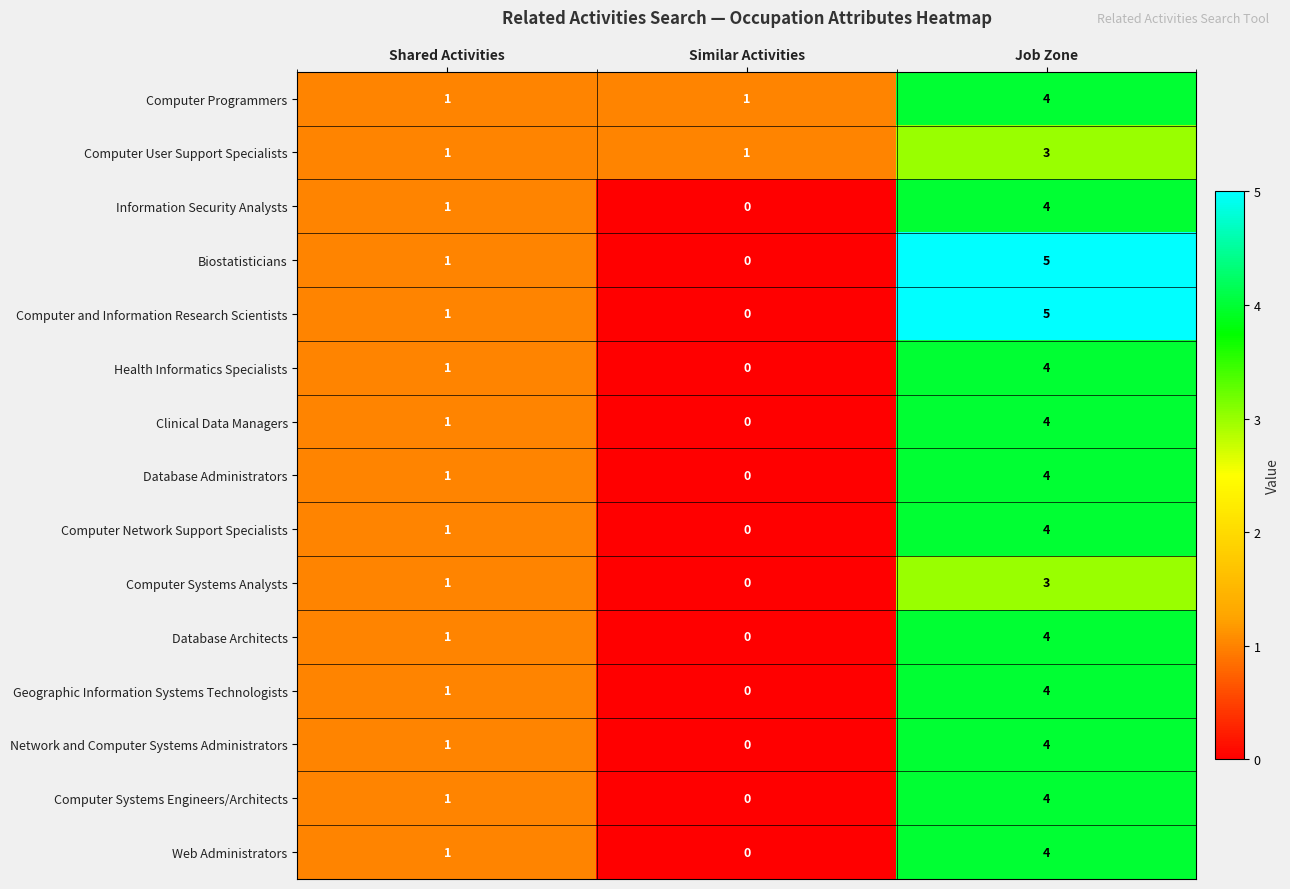

Count the number of categories in the chart.

3